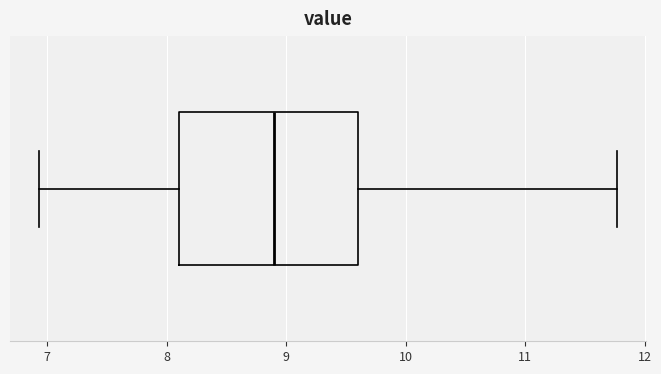

Where is the left edge of the box on the x-axis? The values are not printed on the chart, so give them approximately, as read against the axis.

8.1